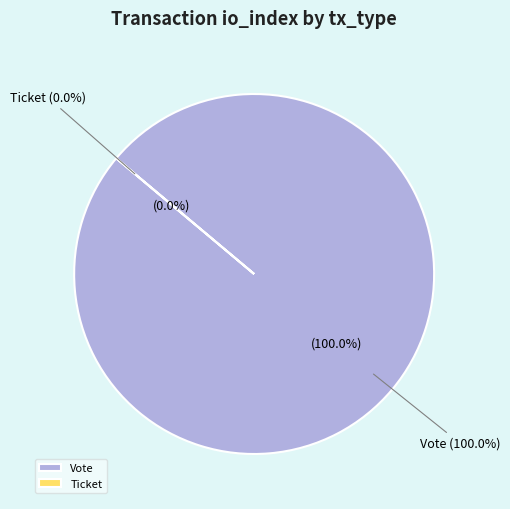

To the nearest percent, what portion does Vote (io_index=1) represent?

100%